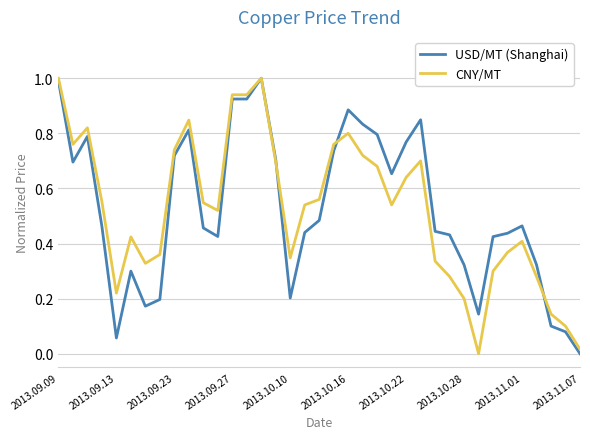

What is the highest value of the CNY/MT series?

1.0